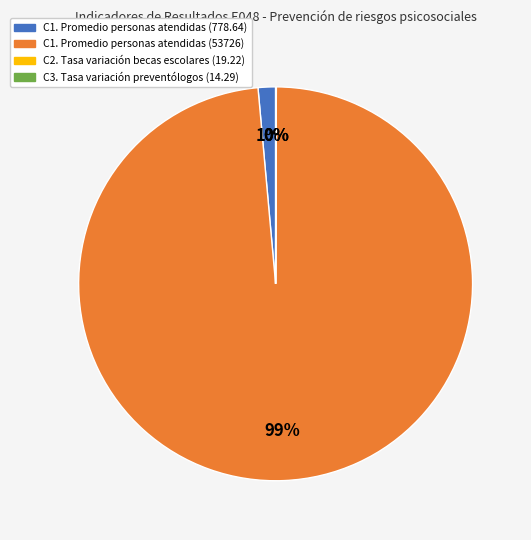

Which slice is the largest?

C1. Promedio personas atendidas (53726)